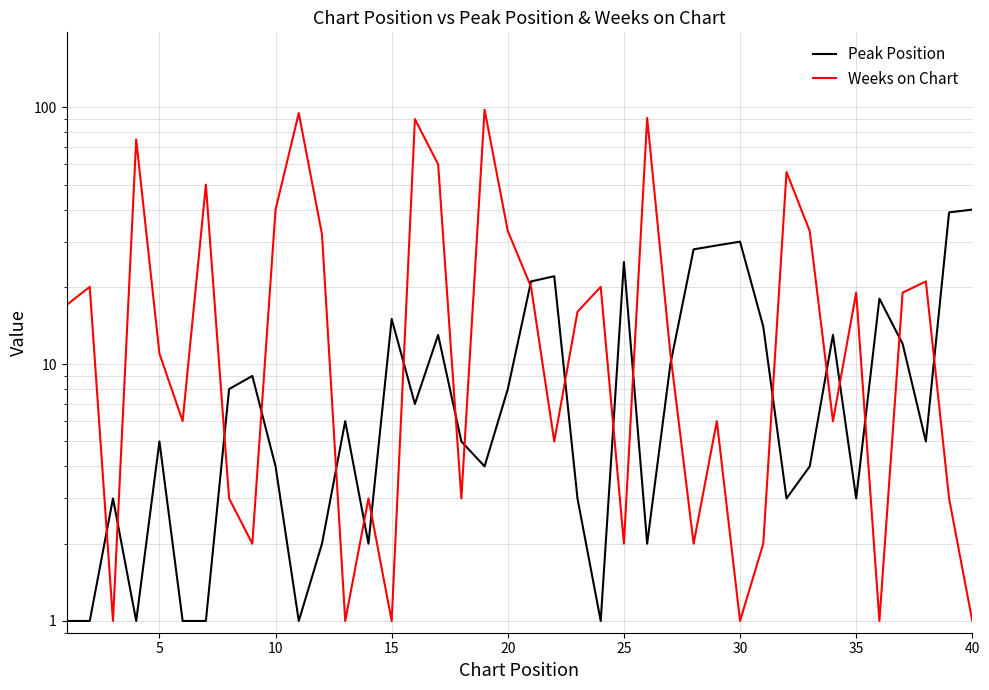

After their last crossing, which series has the higher values: Peak Position or Weeks on Chart?

Peak Position